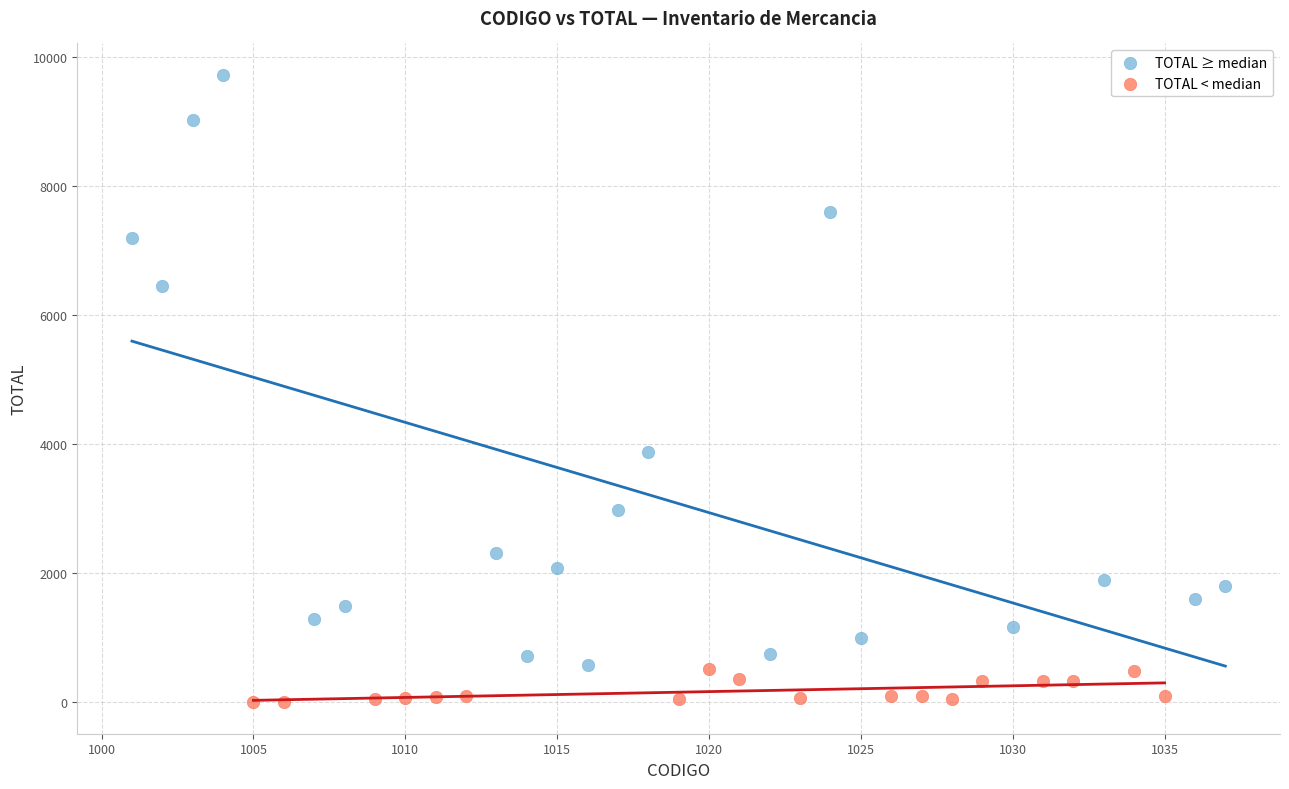

Which series reaches the minimum Y coordinate?

TOTAL < median